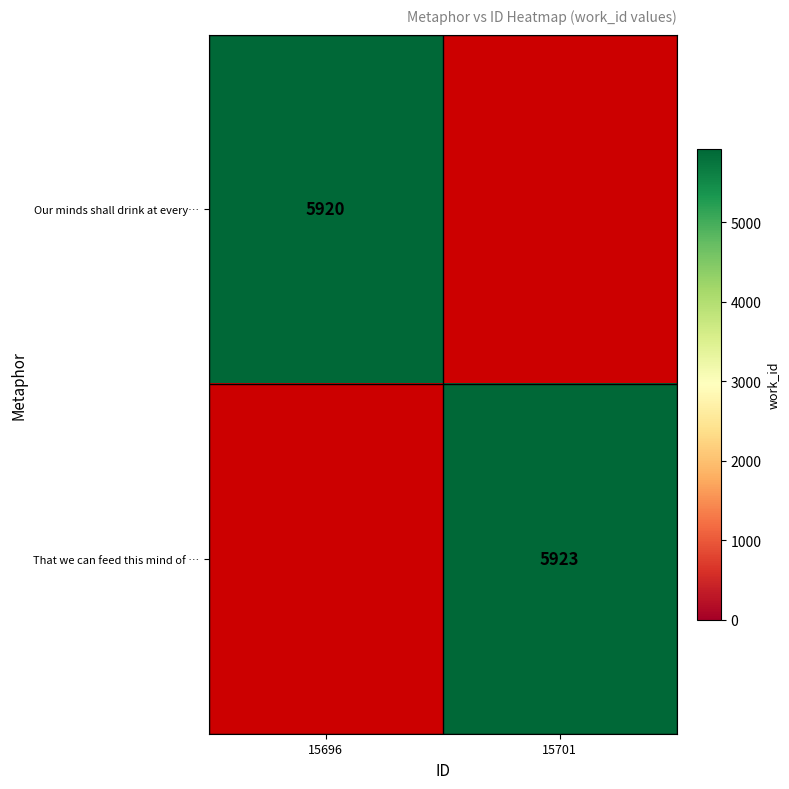

Is the value of That we can feed this mind of … at 15701 greater than the value of Our minds shall drink at every… at 15696?

Yes